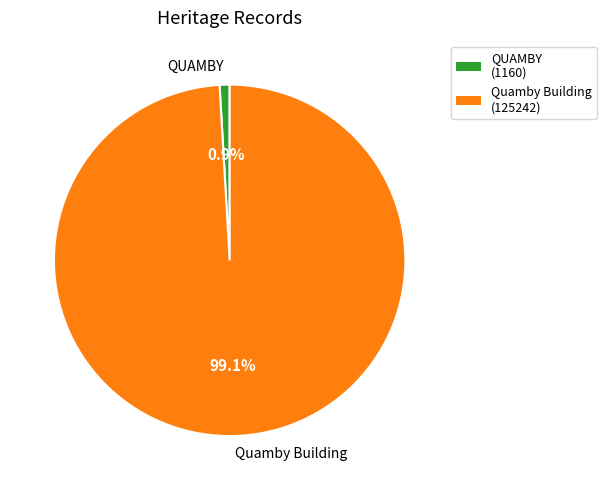

To the nearest percent, what portion does QUAMBY represent?

1%